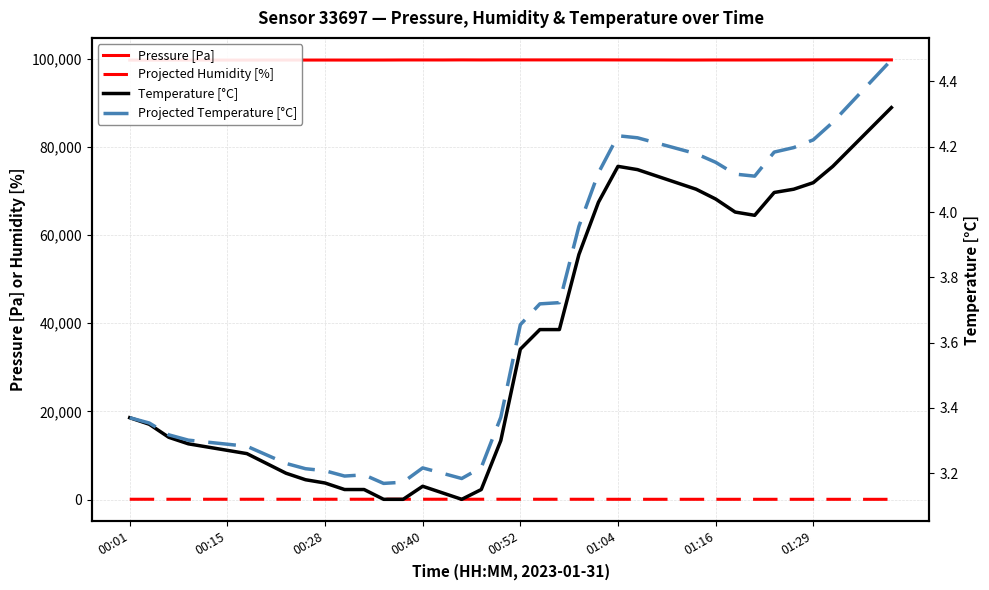

What is the difference between the second highest and minimum values in the Projected Humidity [%] series?

19.4